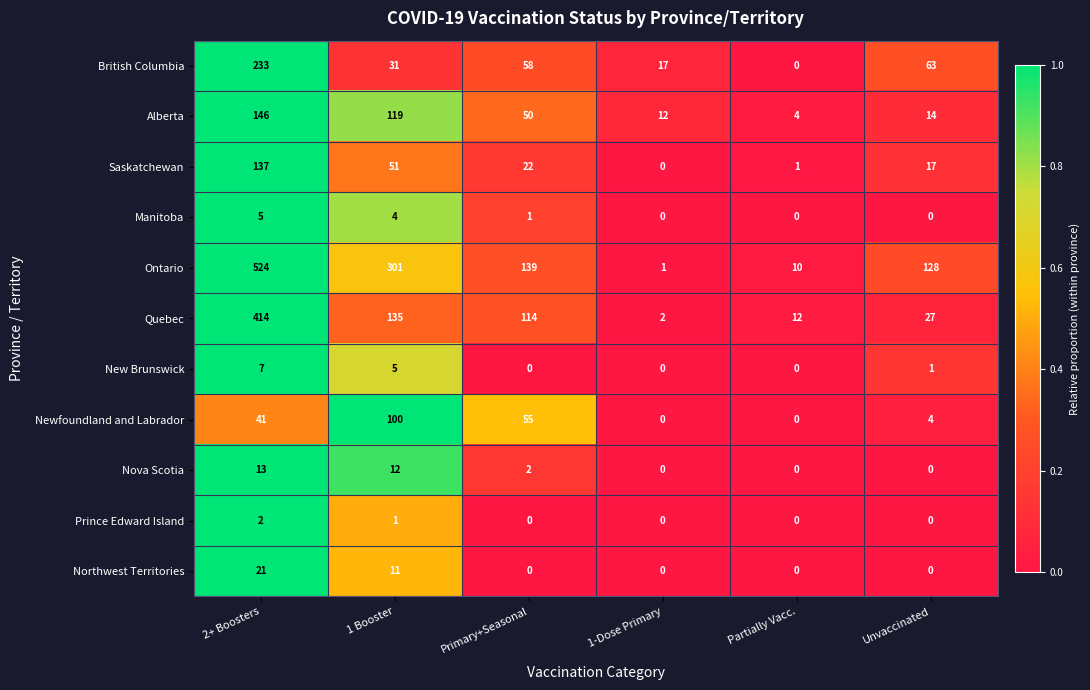

Is it true that Prince Edward Island equals 2 at 2+ Boosters?

True